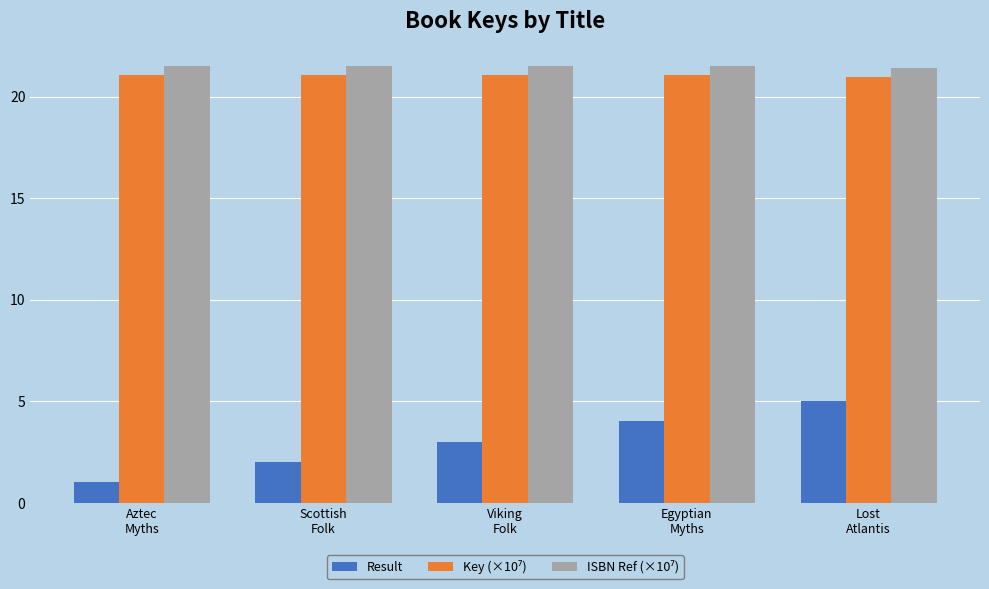

What is the smallest value displayed?

1.0